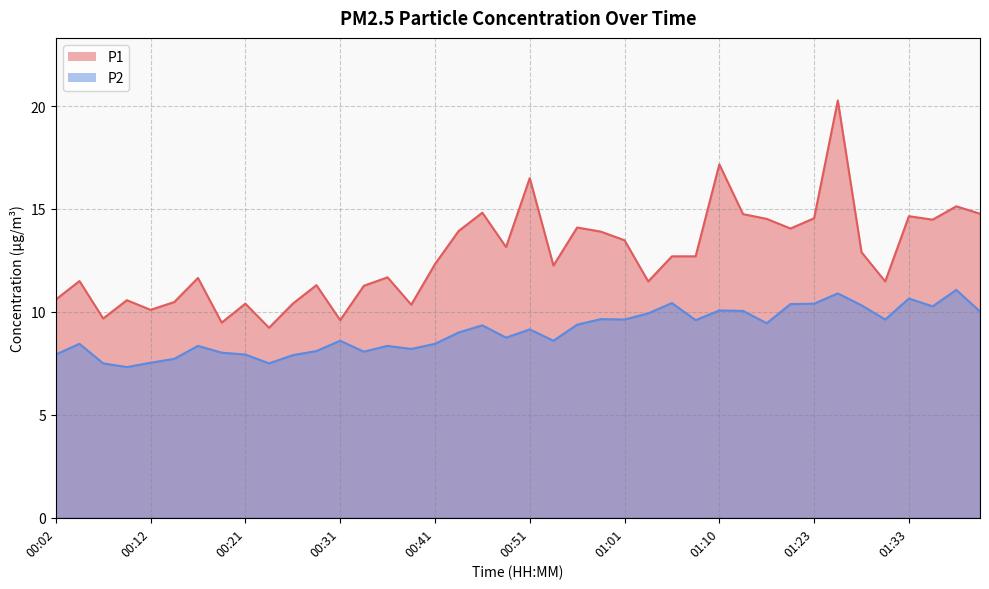

Is the value of P2 at 00:29 greater than the value of P1 at 01:08?

No